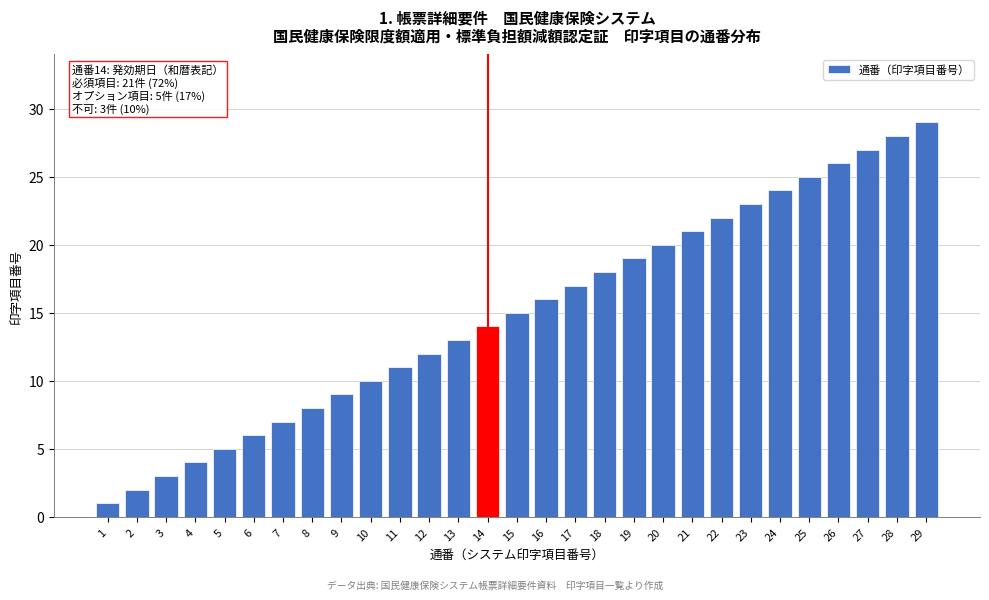

Which label corresponds to the largest value in the chart?

29